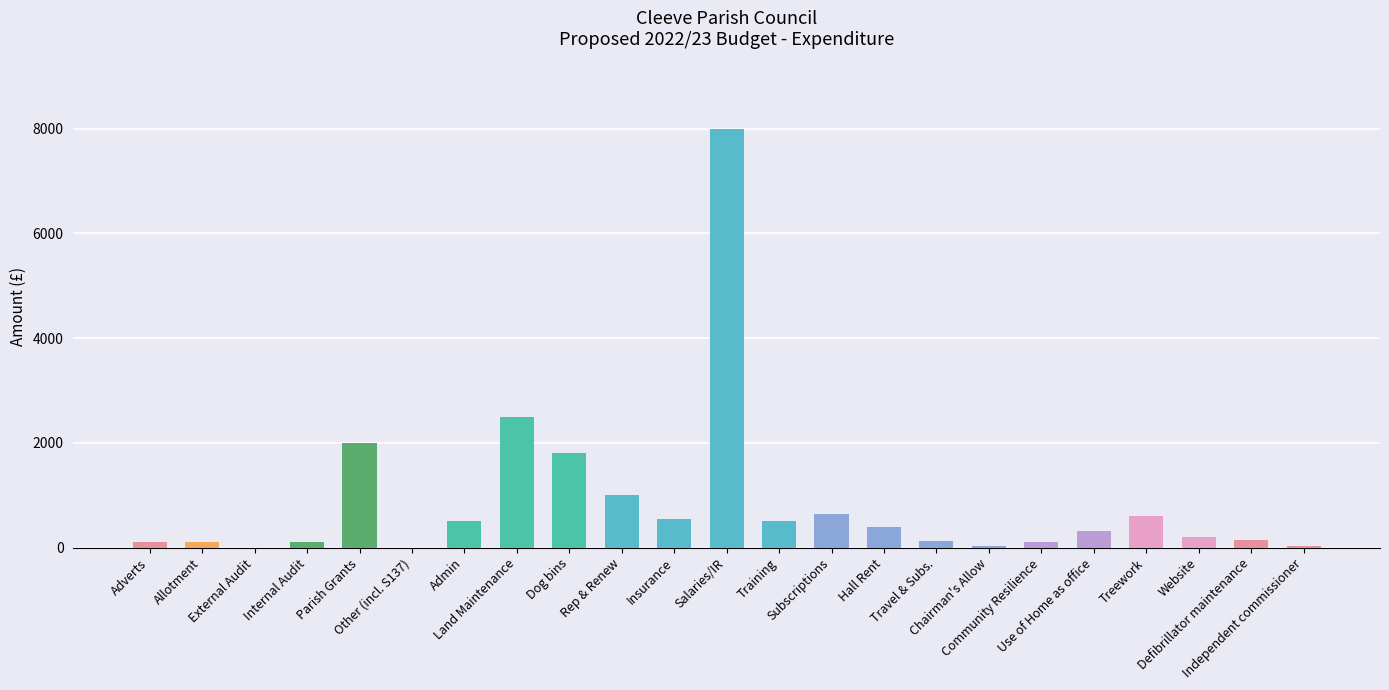

What is the maximum value shown in the chart?

8000